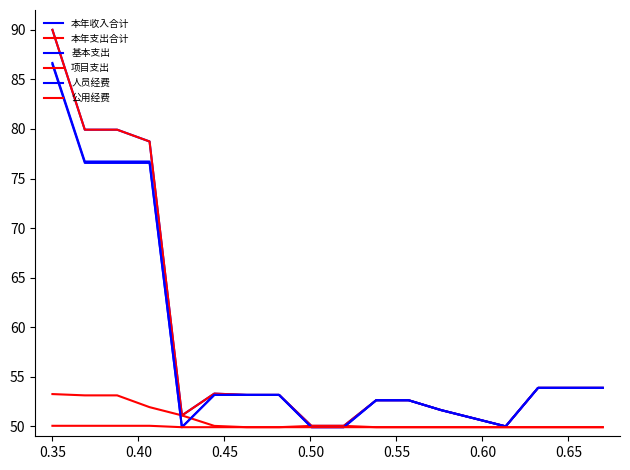

What is the highest value of the 本年支出合计 series?

90.0